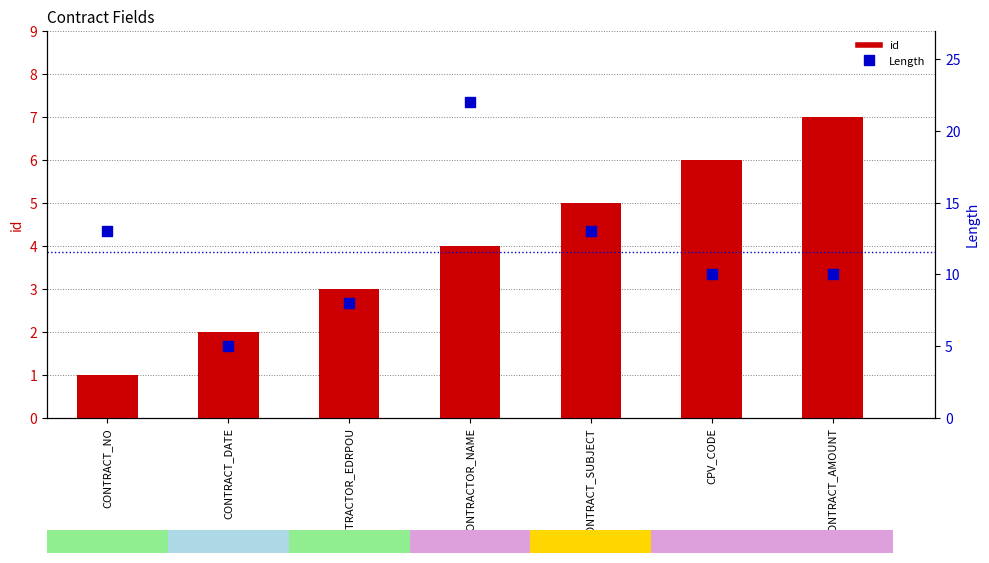

At which category is the sum across all series the highest?

CONTRACTOR_NAME